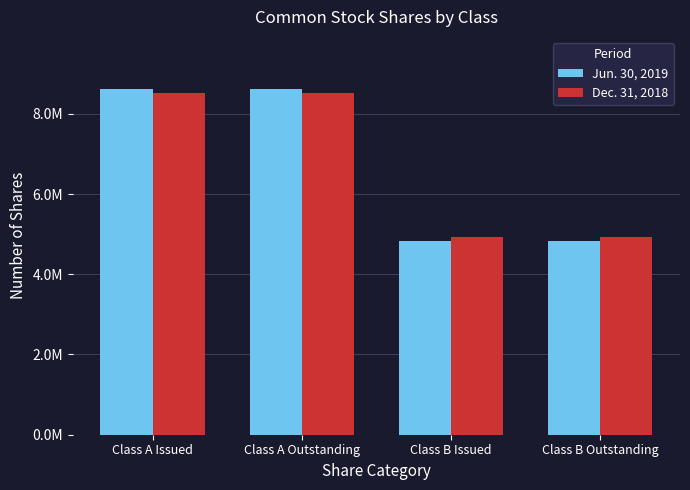

What is the average value of the Dec. 31, 2018 series?

6726100